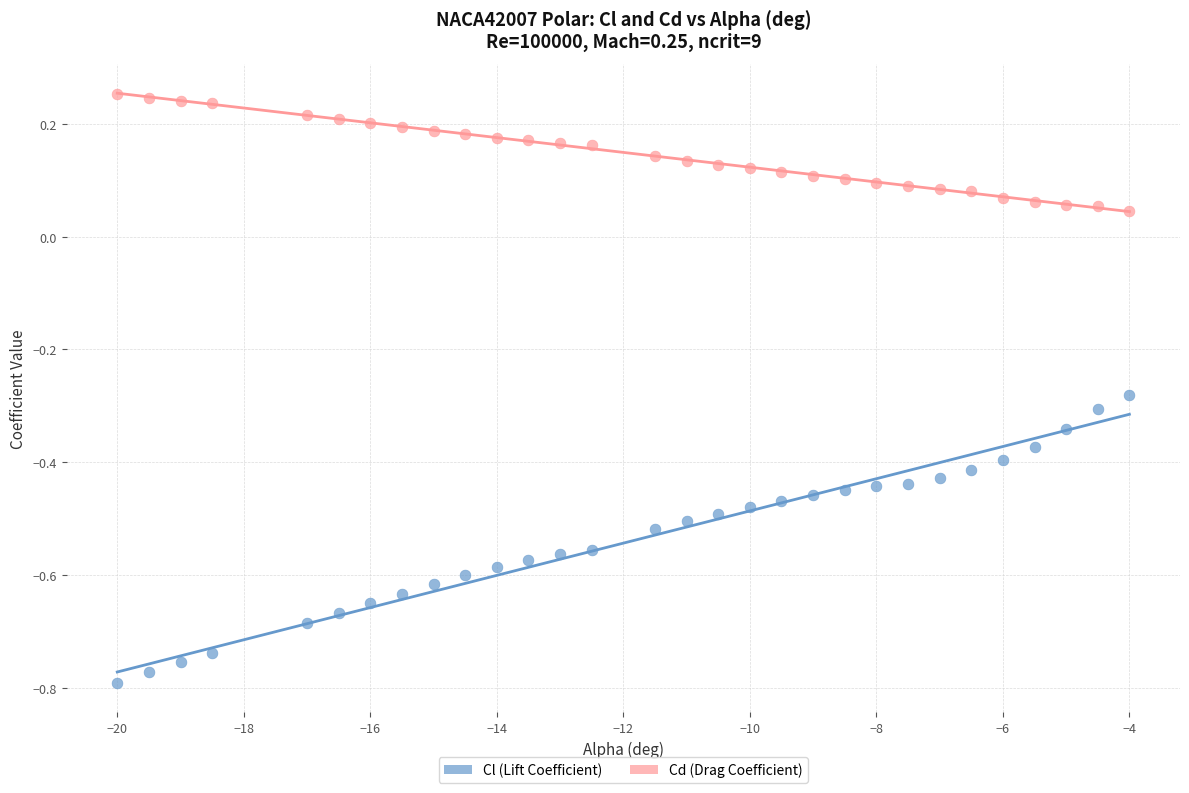

Across all data points, what is the range of X values (max minus min)?

16.0